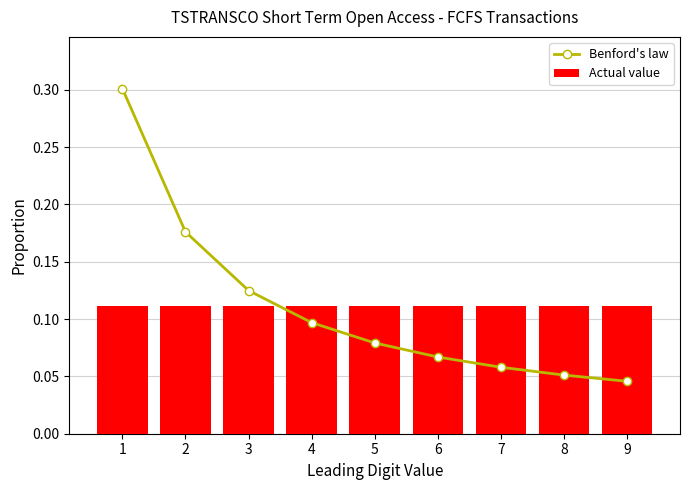

At which label does Actual value reach its minimum?

1